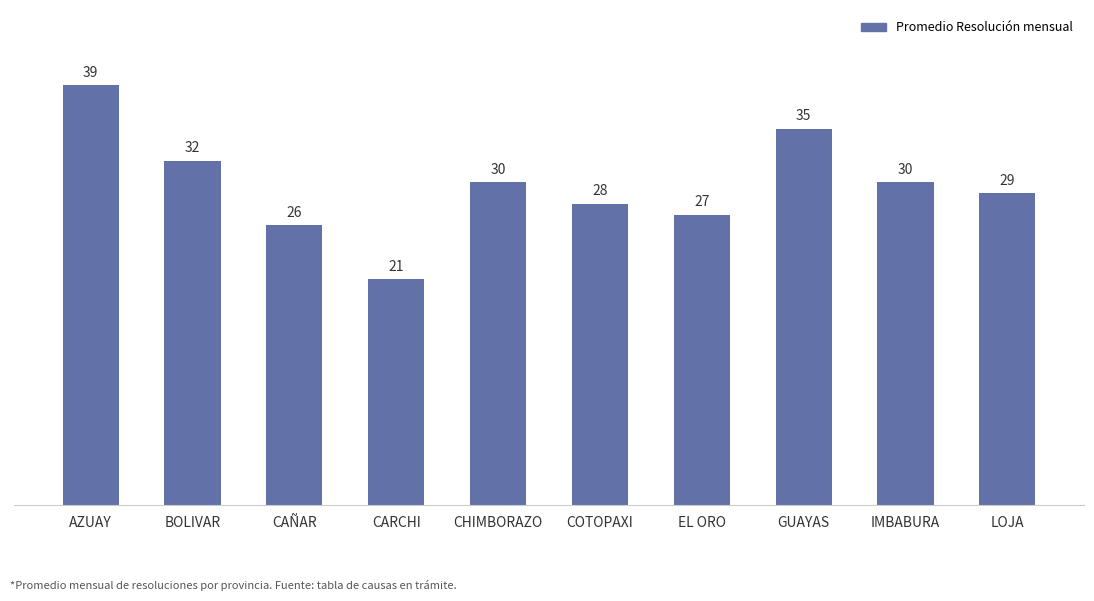

At which label does the data first exceed 30?

AZUAY